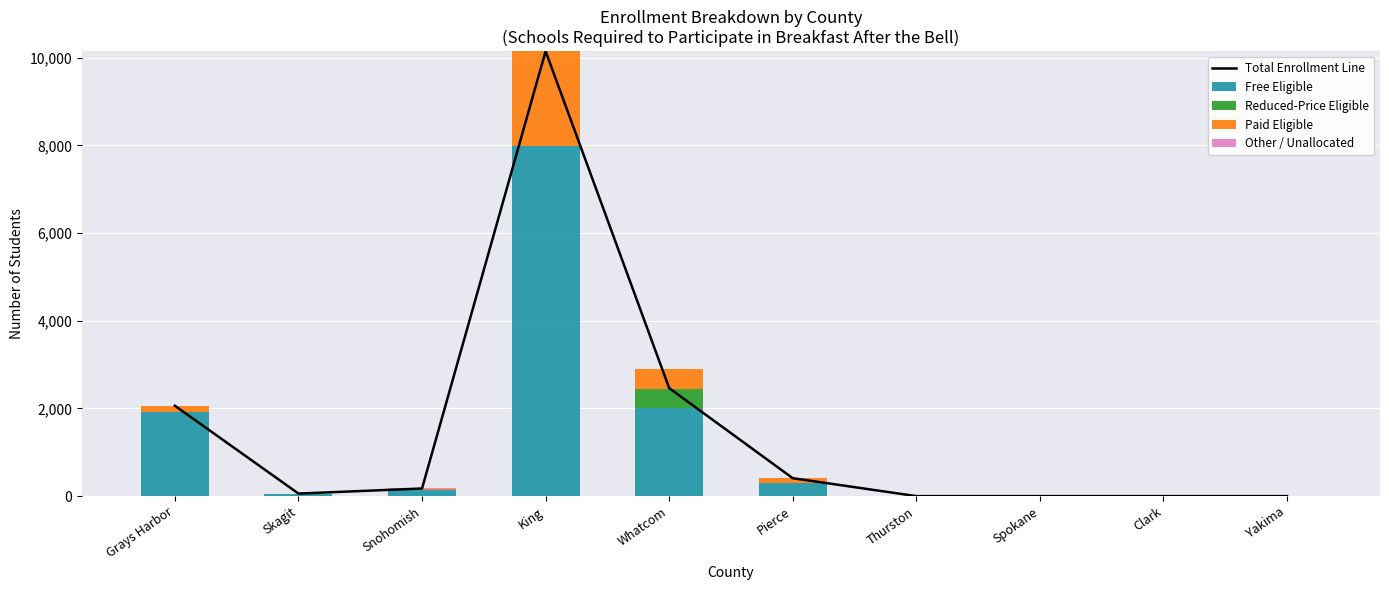

What is the difference between the Total Enrollment Line values at Grays Harbor and Skagit?

2004